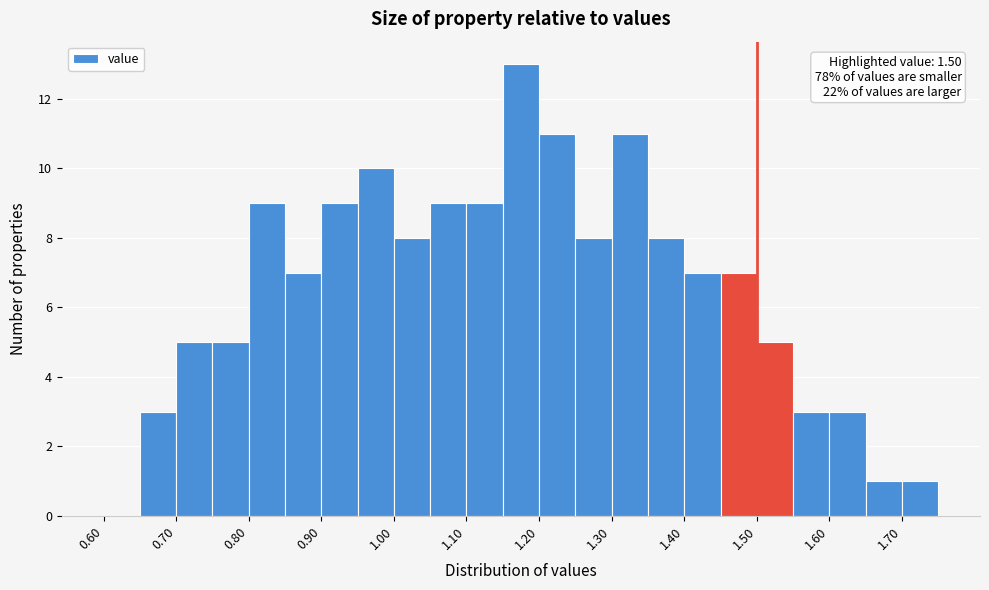

Over which range of the x-axis is the bar tallest?

1.15 to 1.20